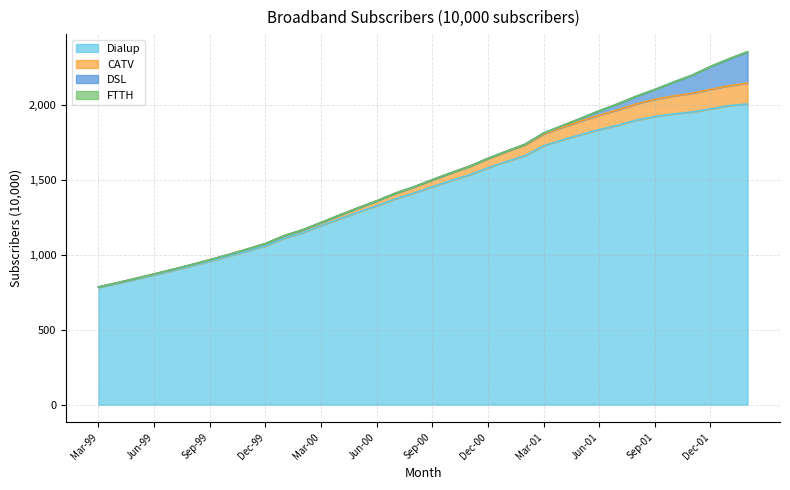

At which category is the sum across all series the highest?

Feb-02